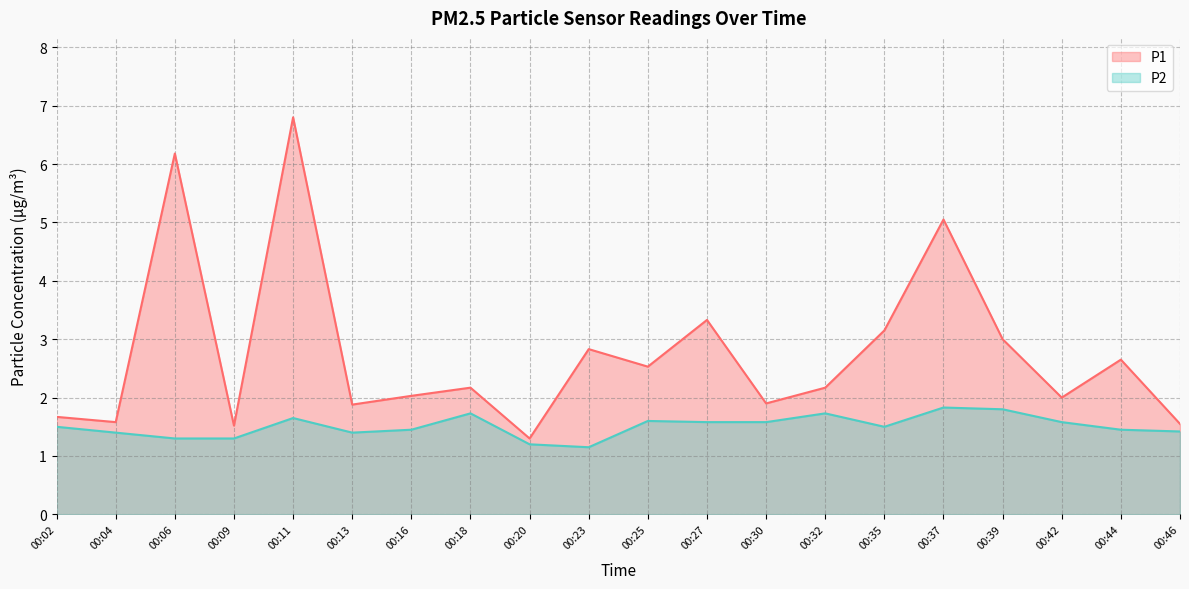

True or false: P1 and P2 intersect in this chart.

False